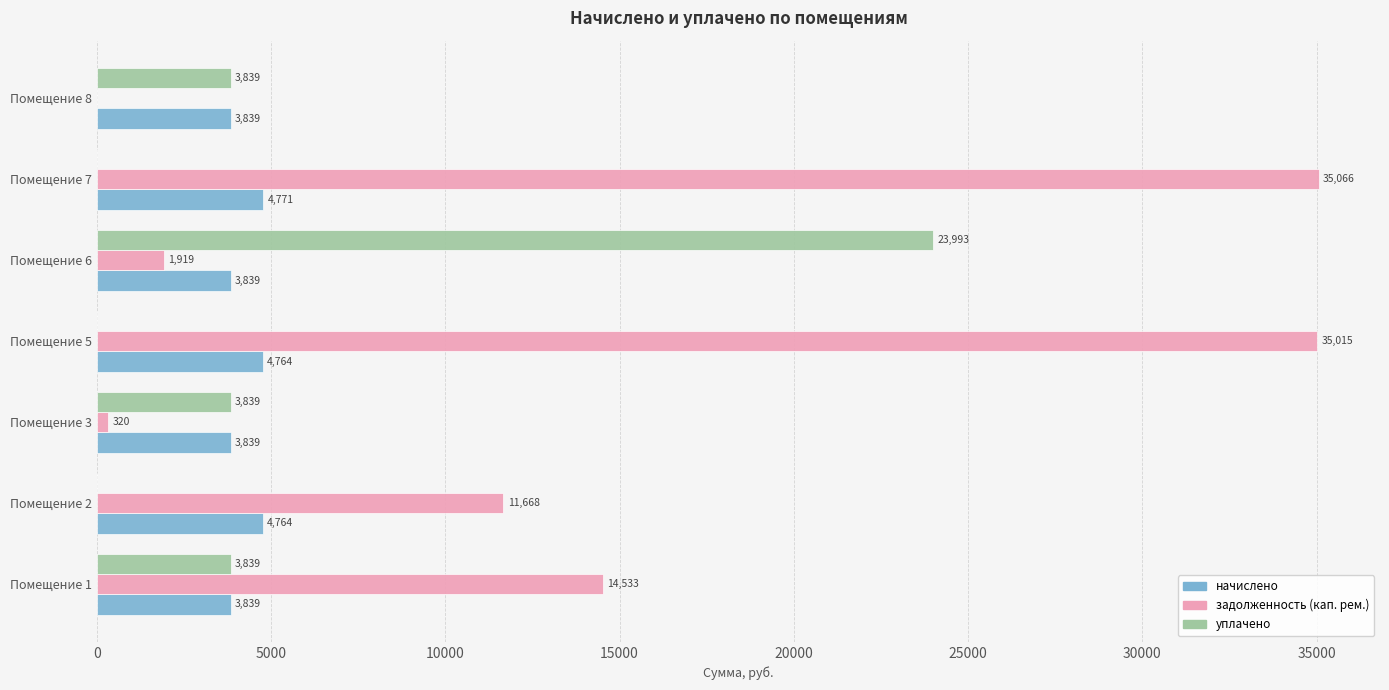

How many series are shown in this chart?

3